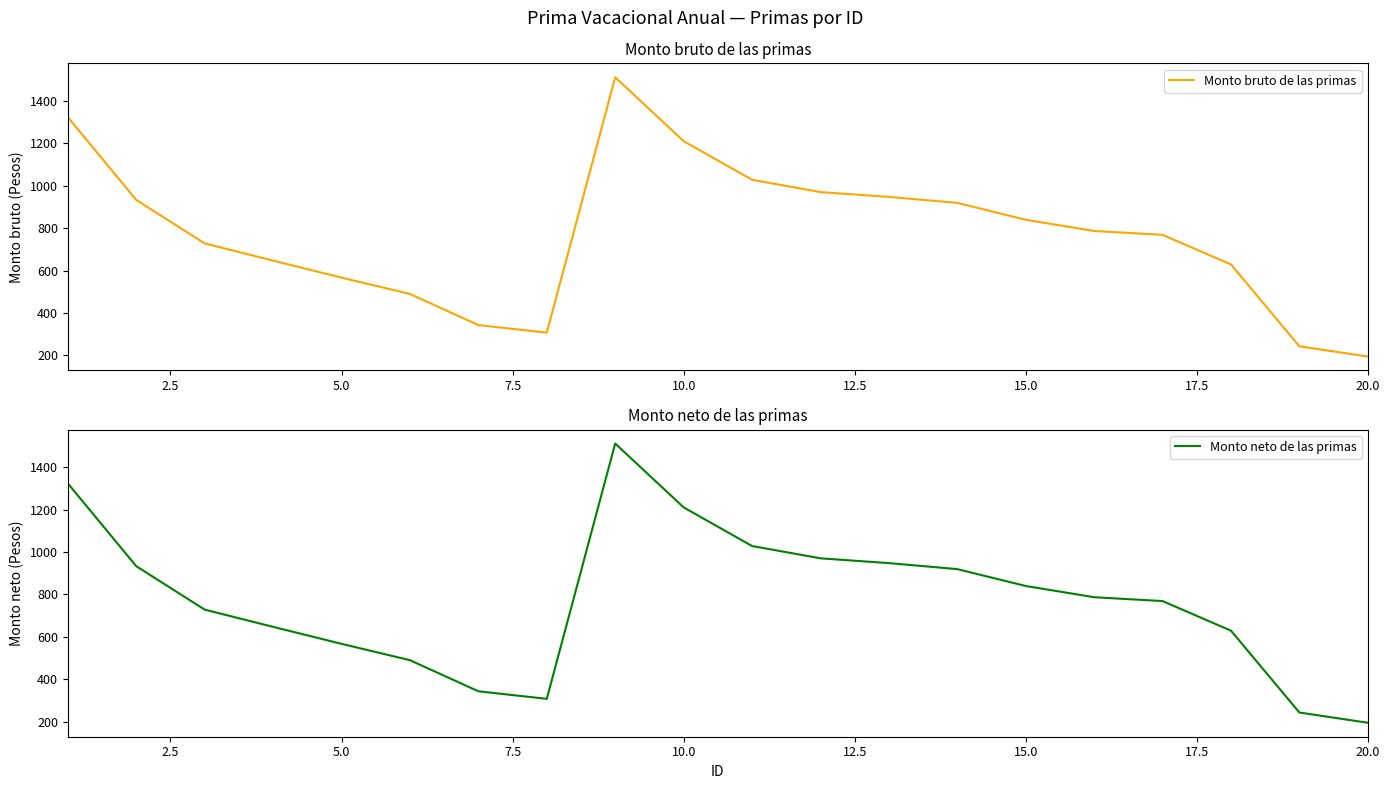

The value of Monto bruto de las primas at 20.0 is 41.2. True or false?

False